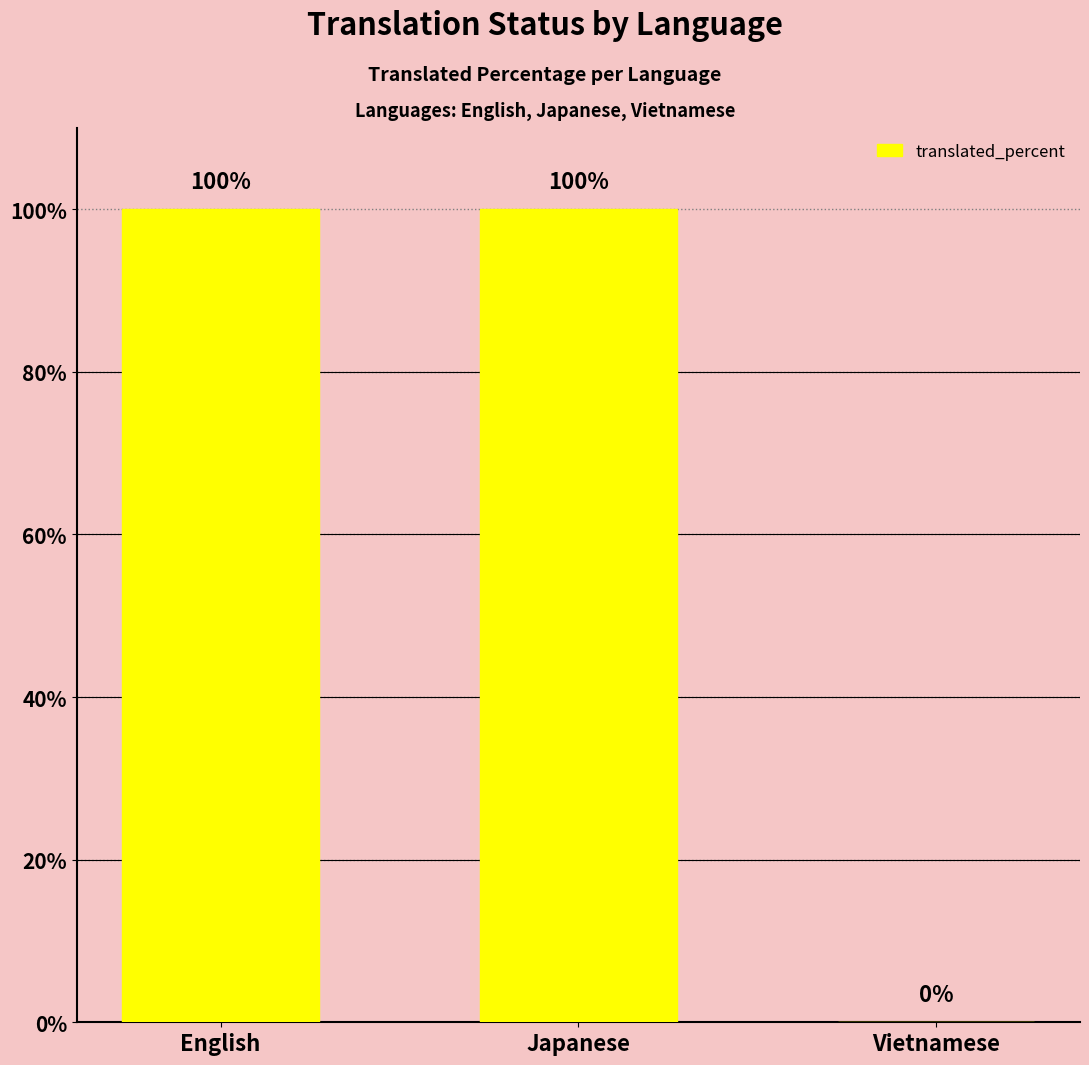

Between Japanese and Vietnamese, which is larger?

Japanese